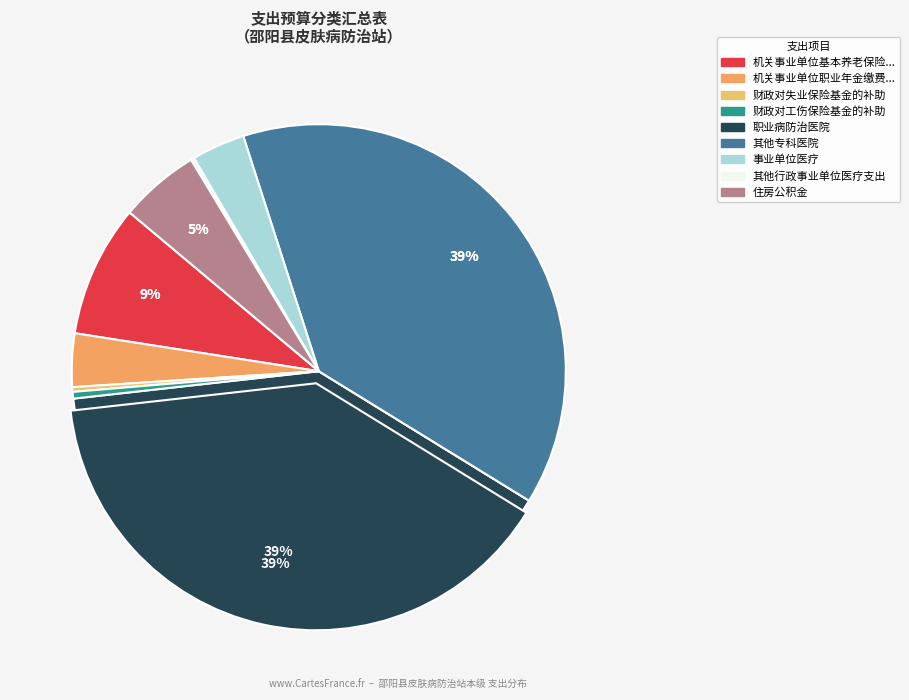

To the nearest percent, what portion does 其他专科医院 represent?

39%